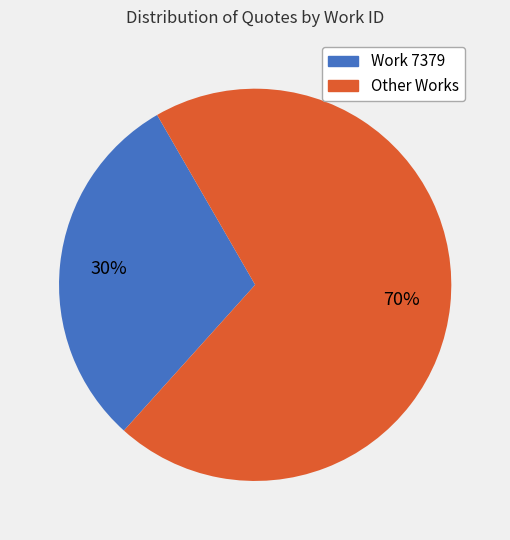

How many slices are in this pie chart?

2